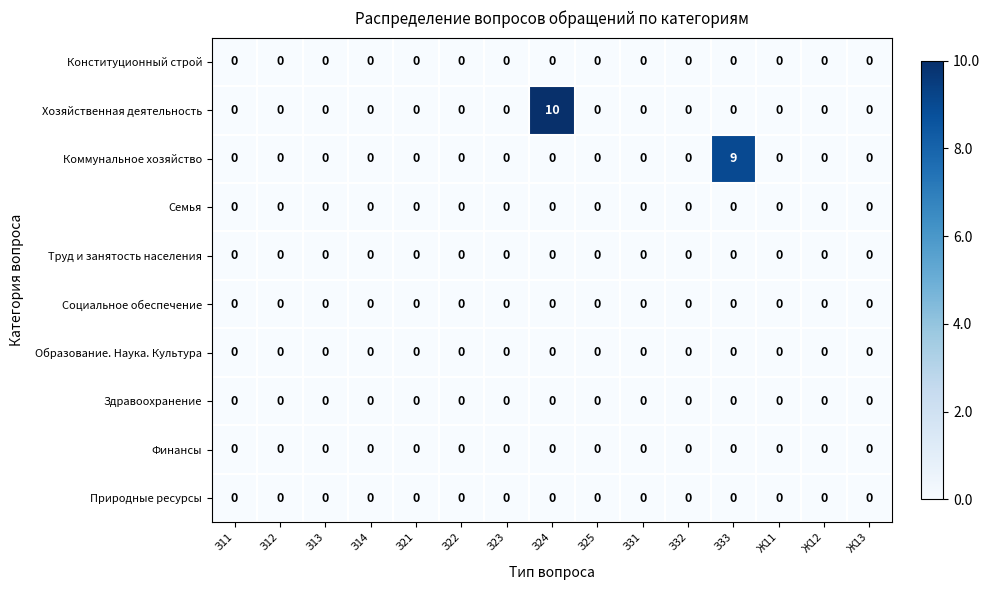

Count the Коммунальное хозяйство values in the range 0 to 1.

14